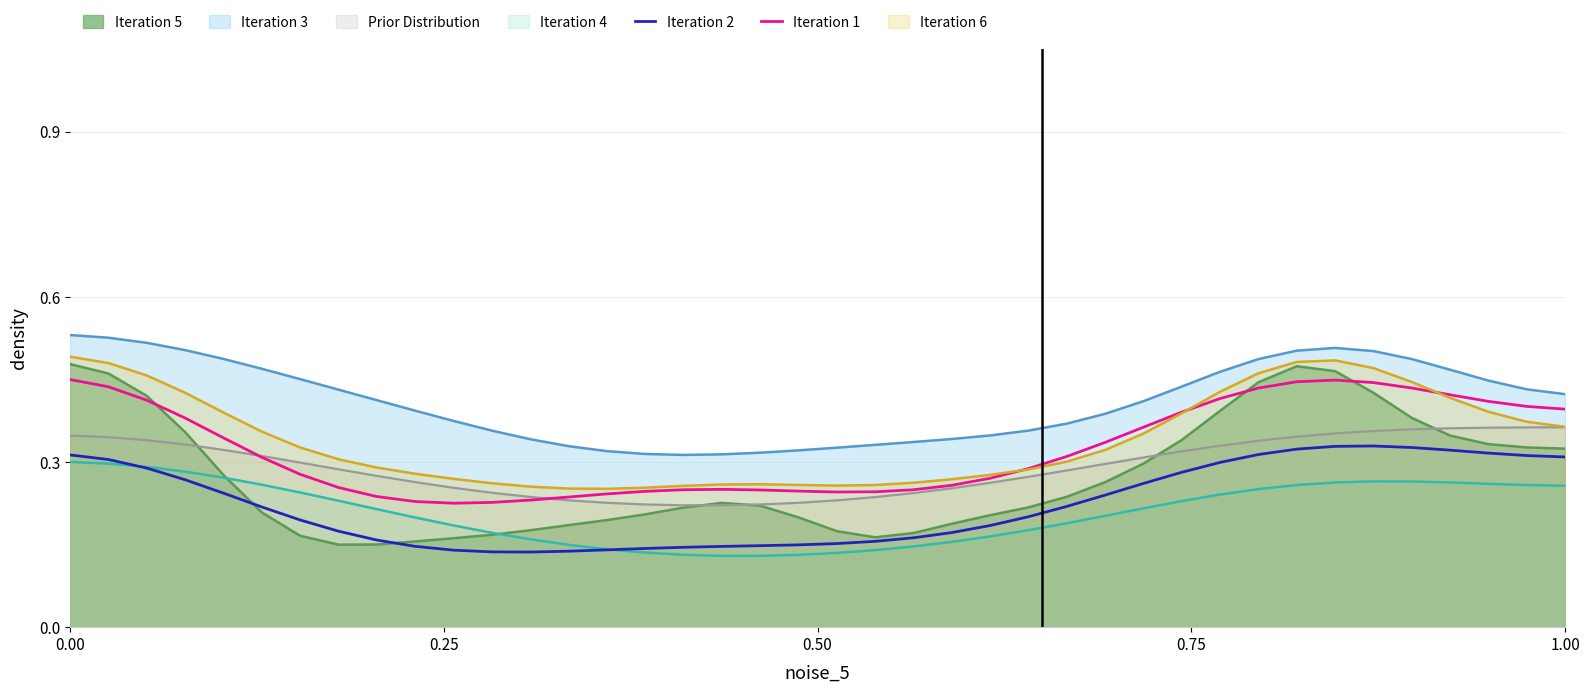

True or false: Iteration 4 and Prior Distribution intersect in this chart.

False